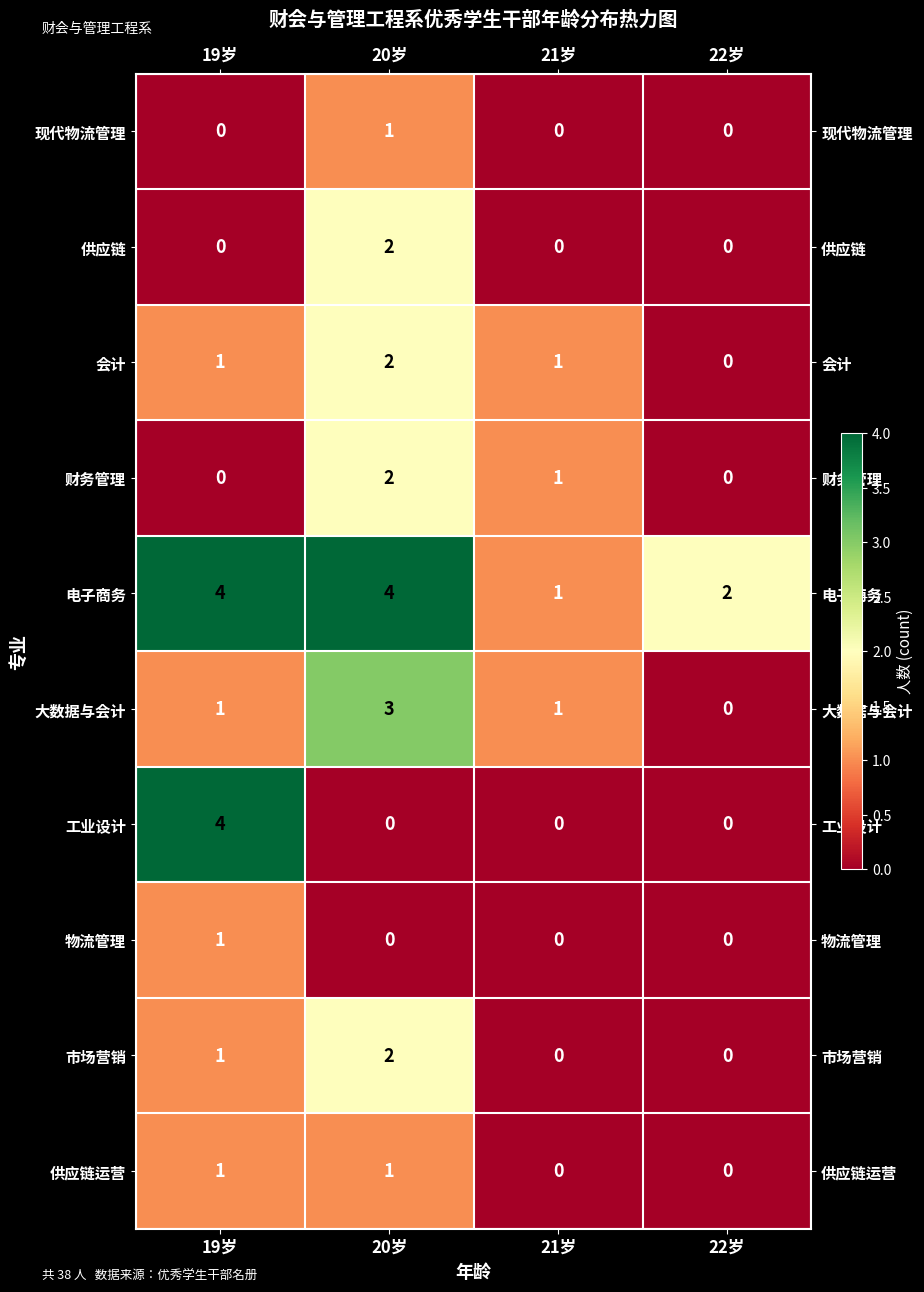

What is the sum of the 电子商务 values at 19岁 and 21岁?

5